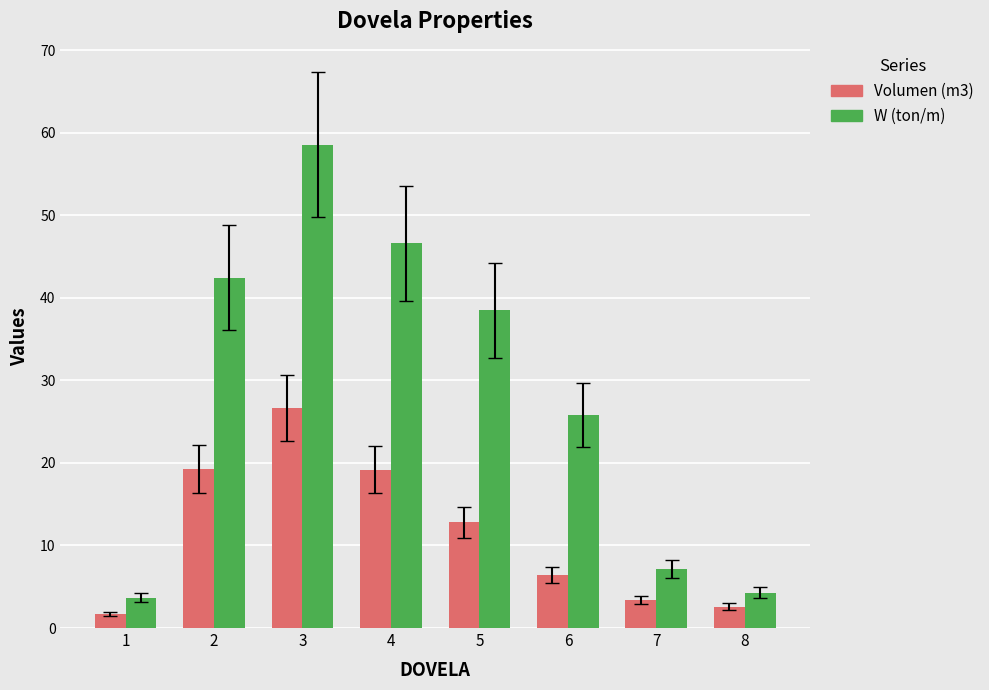

Rank the series by their average value, from lowest to highest.

Volumen (m3), W (ton/m)